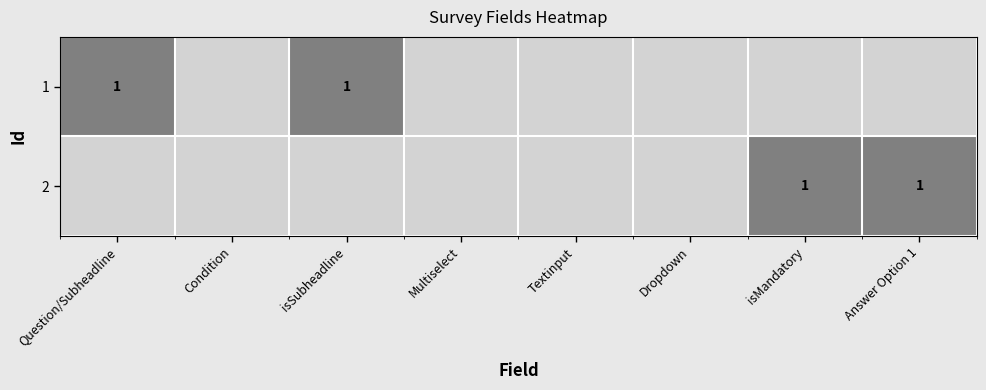

Is it true that 1 equals 1 at Question/Subheadline?

True